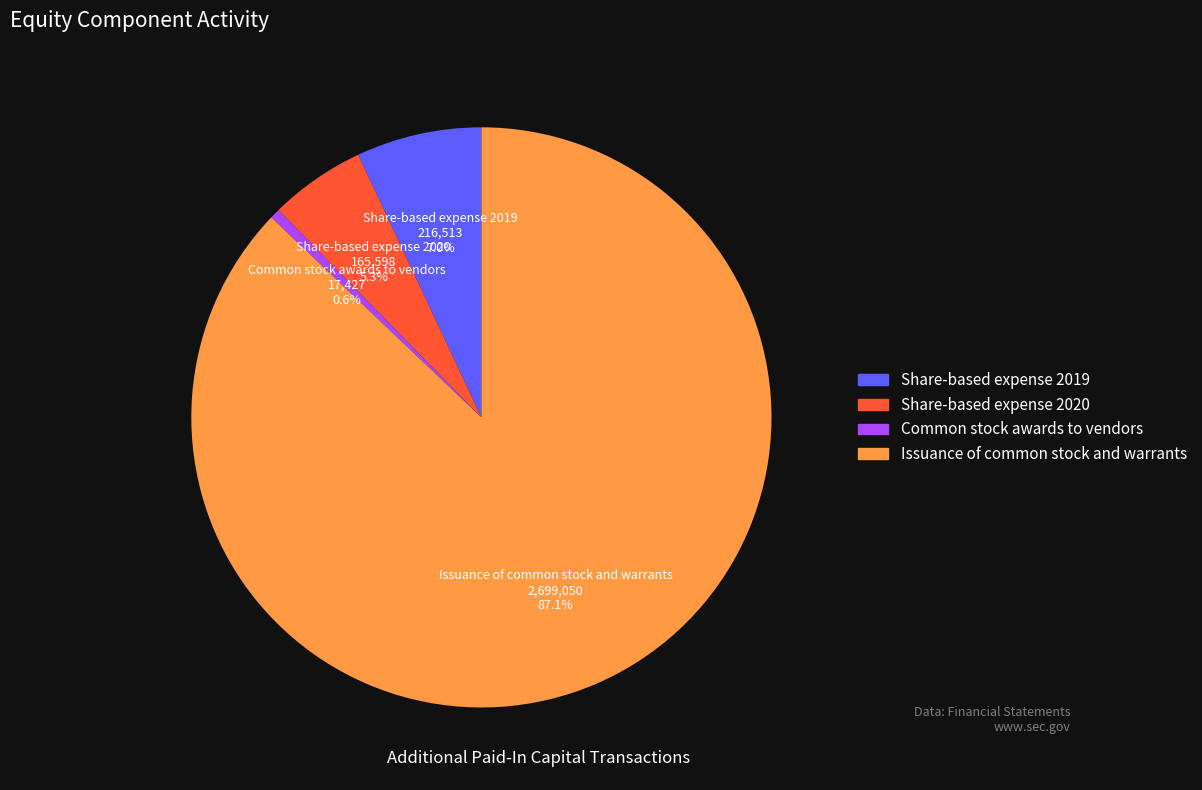

To the nearest percent, what percentage of the pie is Share-based expense 2019?

7%